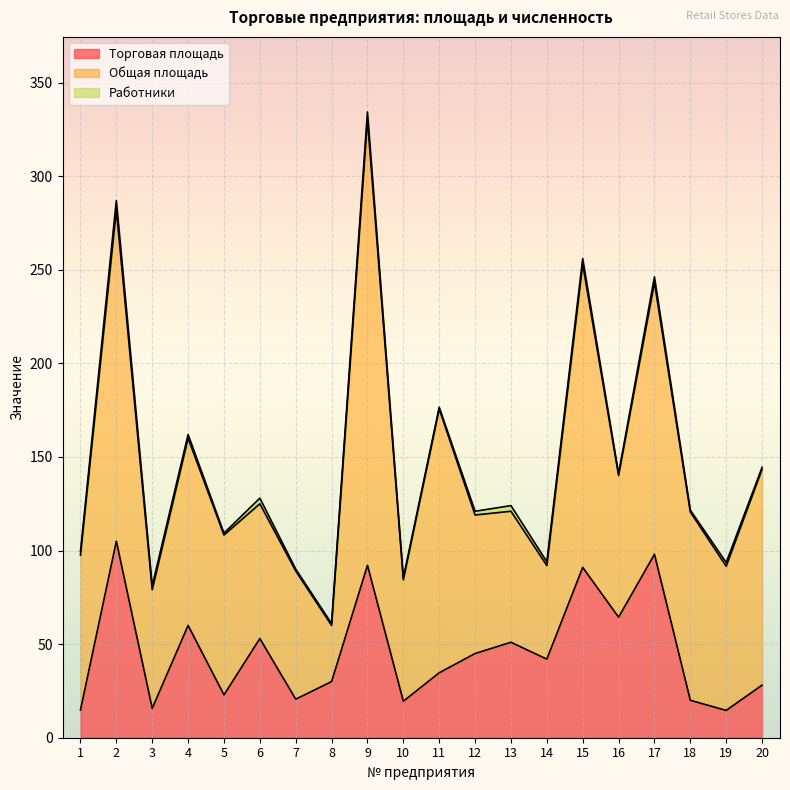

How many data points in Работники are above 2?

6